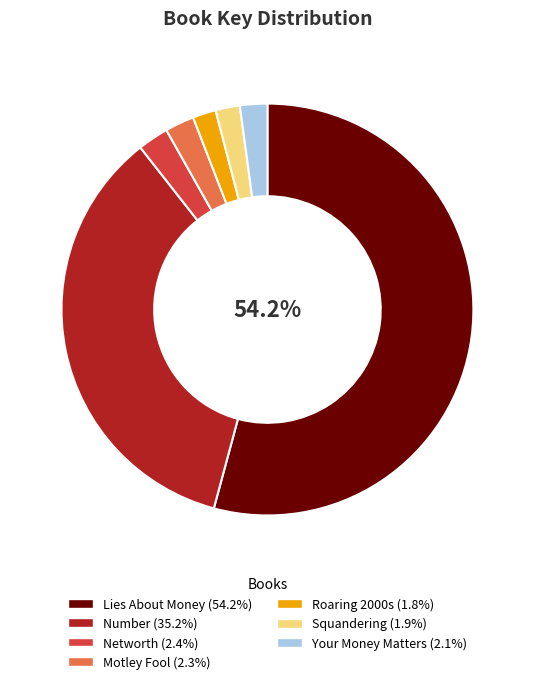

Is there a majority slice in this chart?

Yes